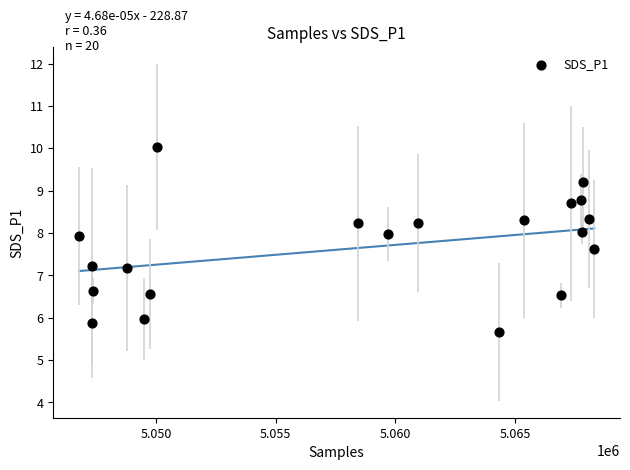

What is the range of X values (max minus min)?

21527.0